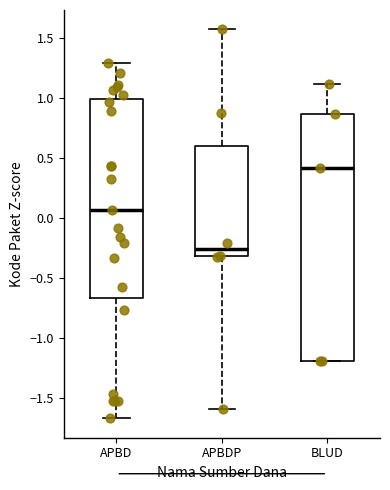

Which box's median line is the highest?

BLUD